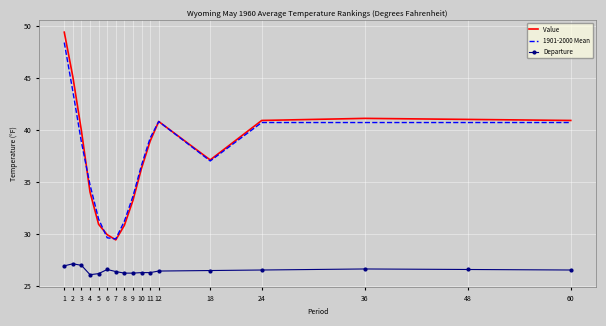

What is the average value of the 1901-2000 Mean series?

37.5